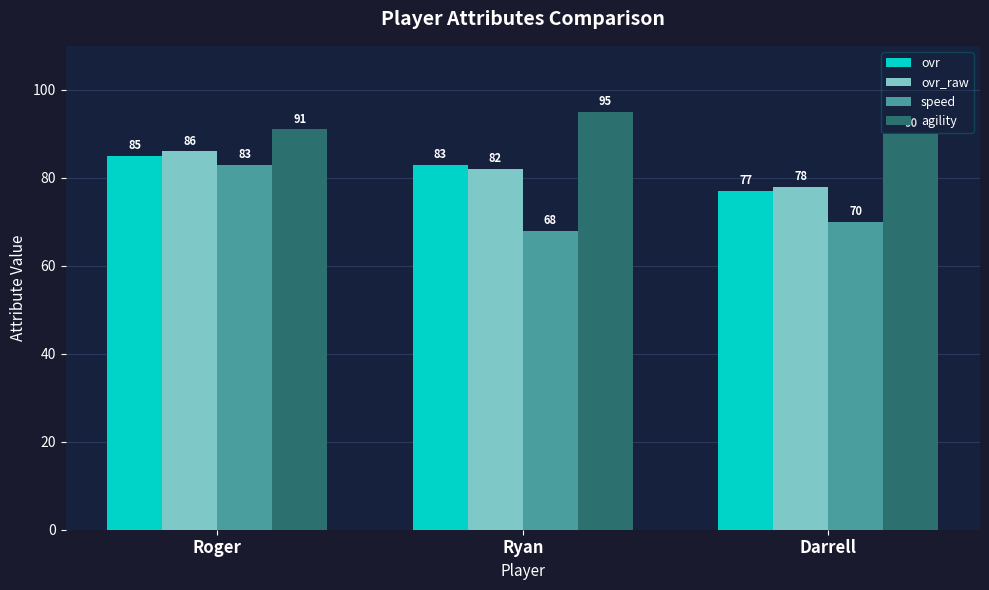

List the labels in order of ovr value, largest first.

Roger, Ryan, Darrell